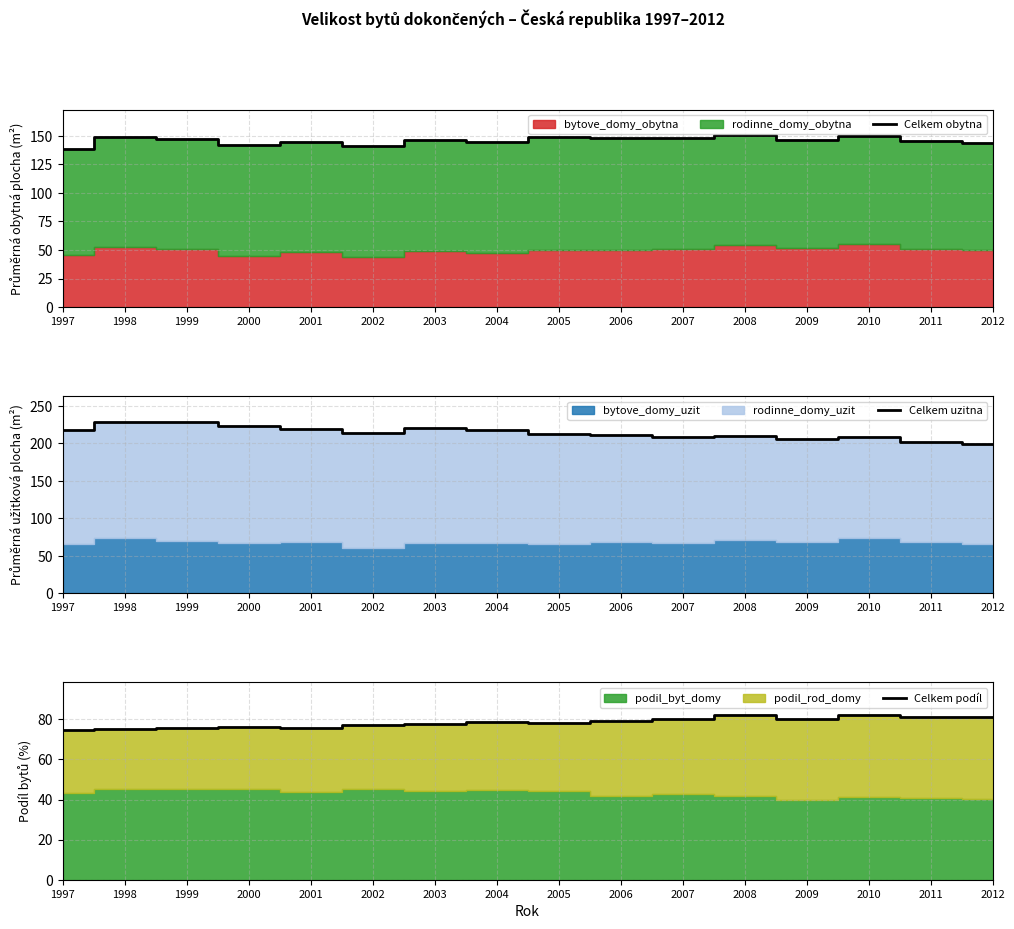

Count the number of categories in the chart.

16